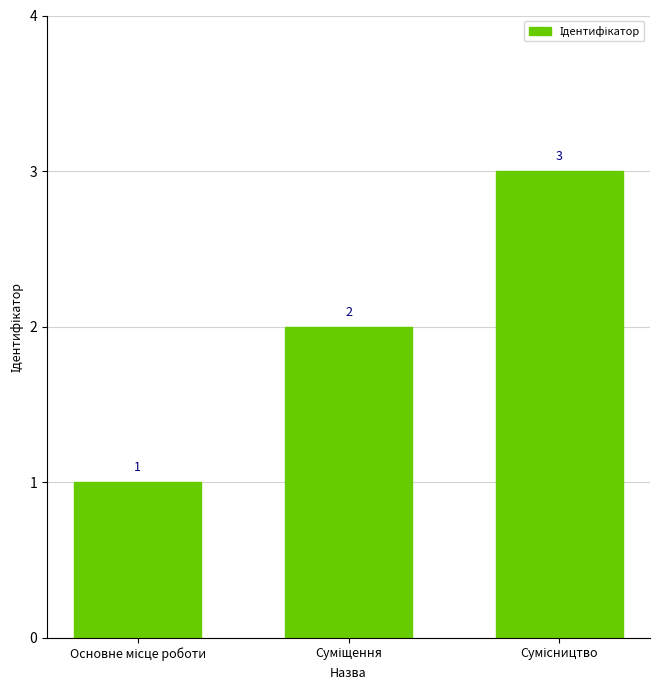

What is the value of the 2nd bar from the left?

2